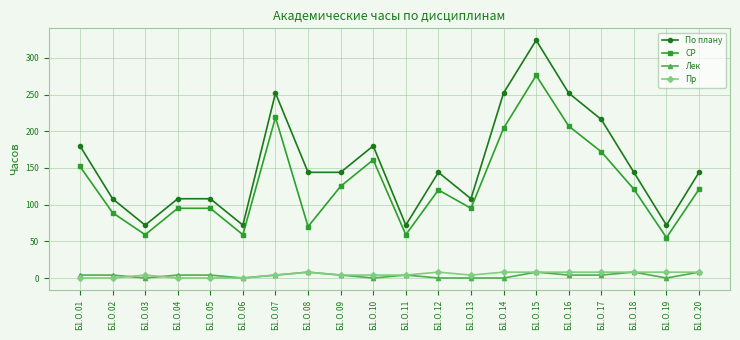

Does the chart display data point markers on the line(s)?

Yes